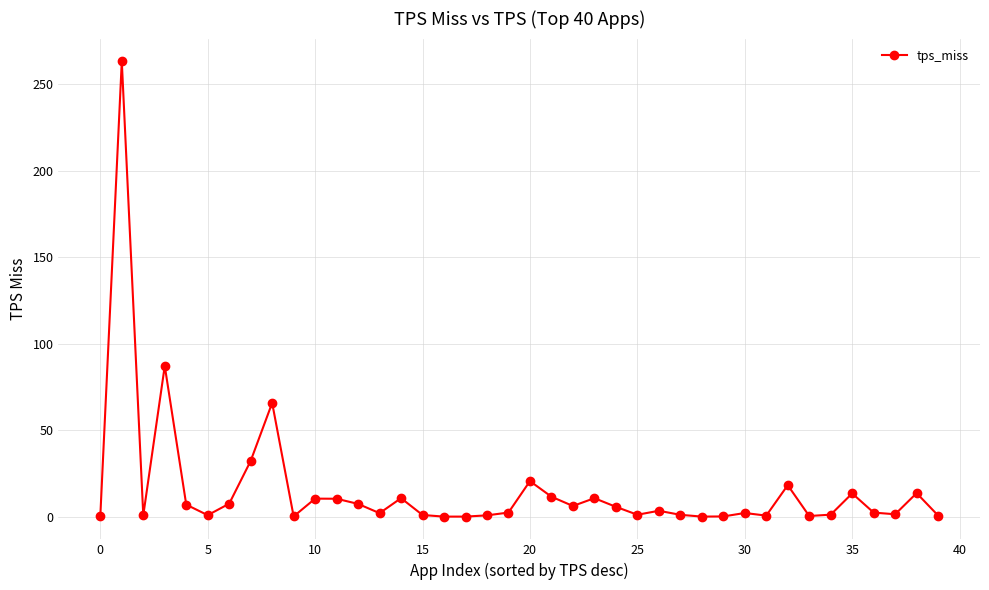

What is the greatest value displayed?

263.2